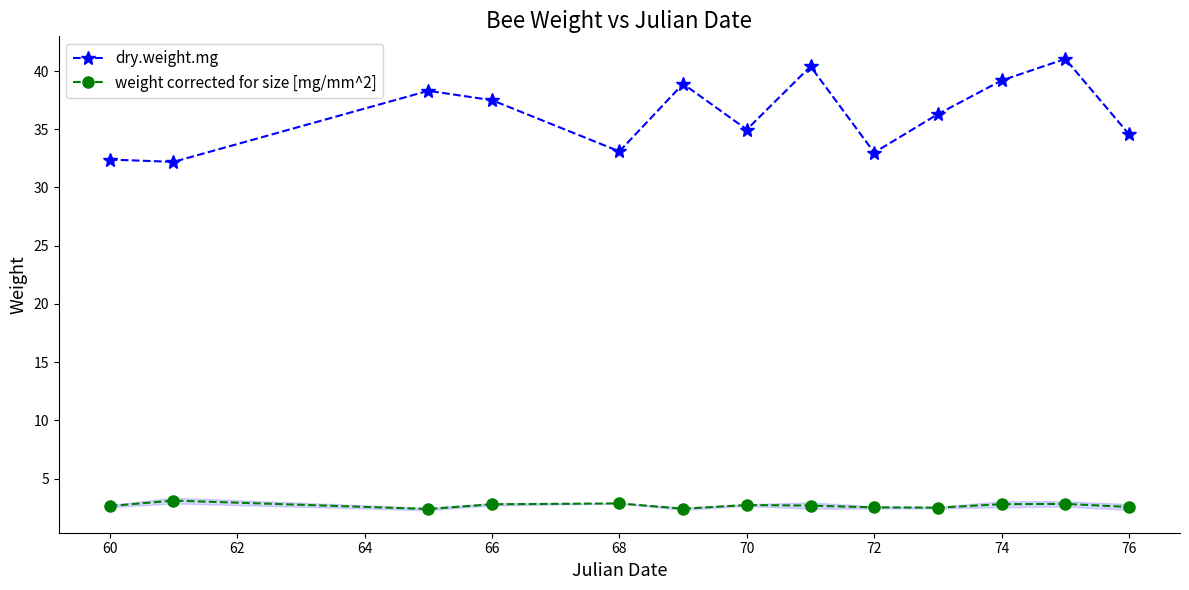

True or false: weight corrected for size [mg/mm^2] and dry.weight.mg cross at least once.

False